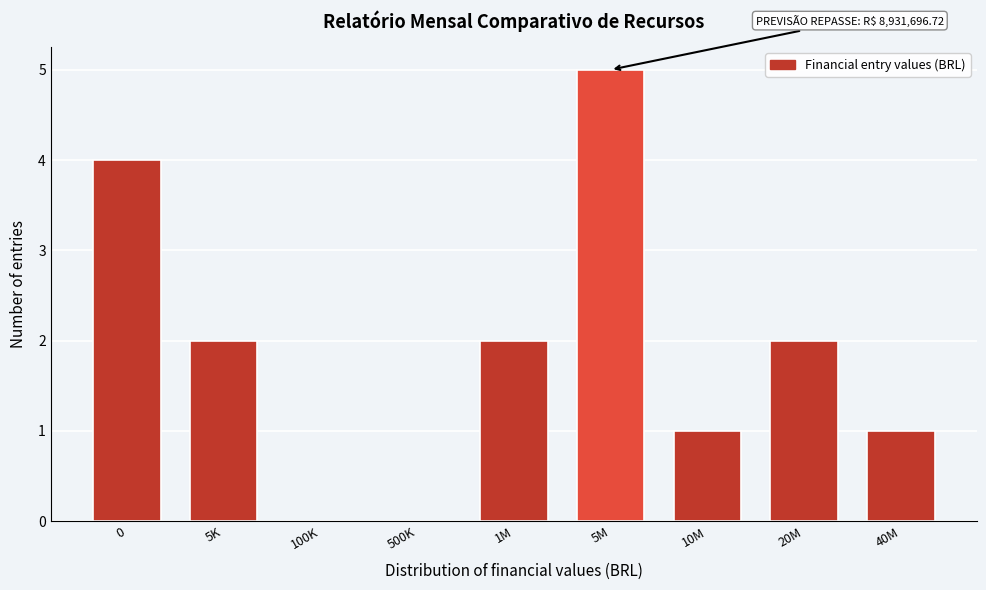

Reading right to left, transcribe all the data shown in this chart.

40M=1	20M=2	10M=1	5M=5	1M=2	500K=0	100K=0	5K=2	0=4